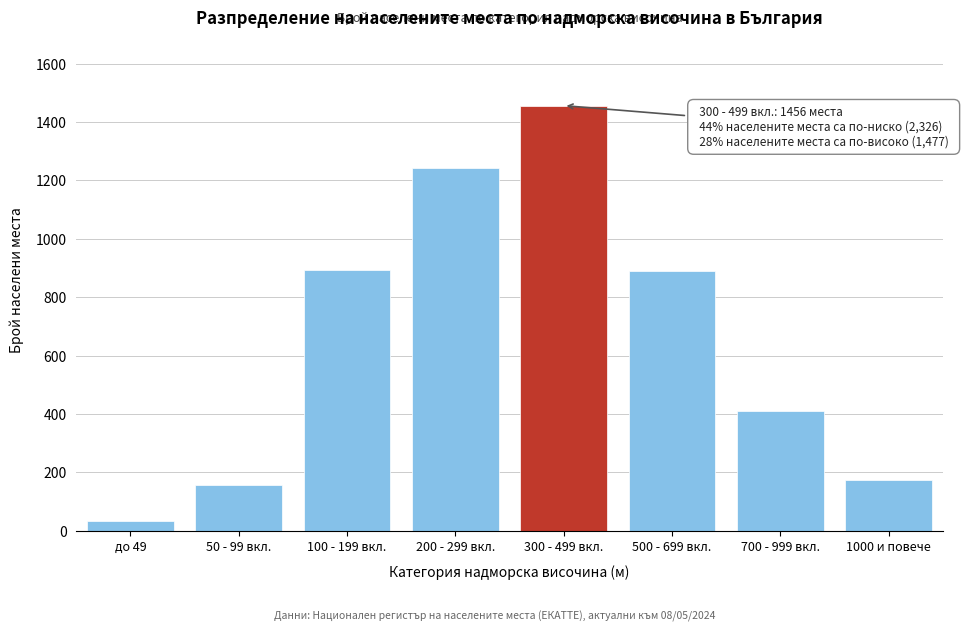

What is the difference between the values at 700 - 999 вкл. and 200 - 299 вкл.?

831